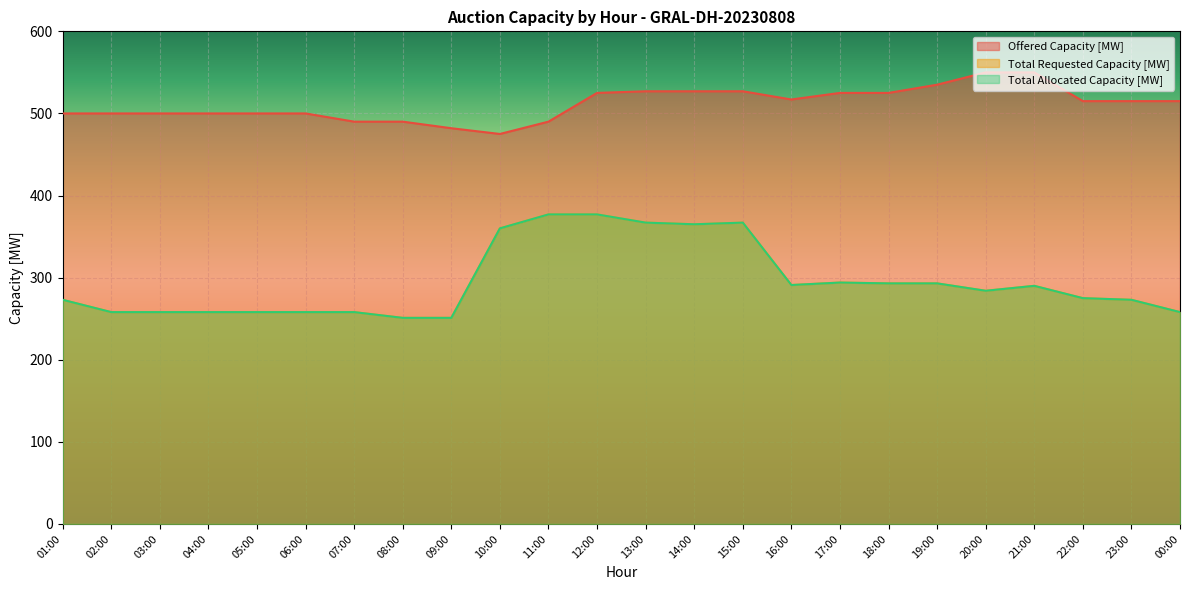

True or false: Offered Capacity [MW] and Total Requested Capacity [MW] cross at least once.

False